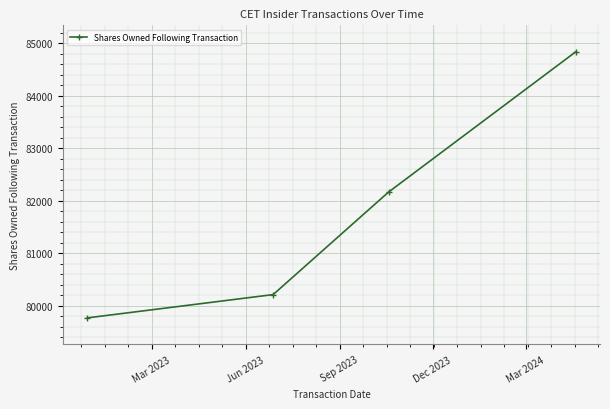

True or false: the data has more than 1 interior local peaks.

False